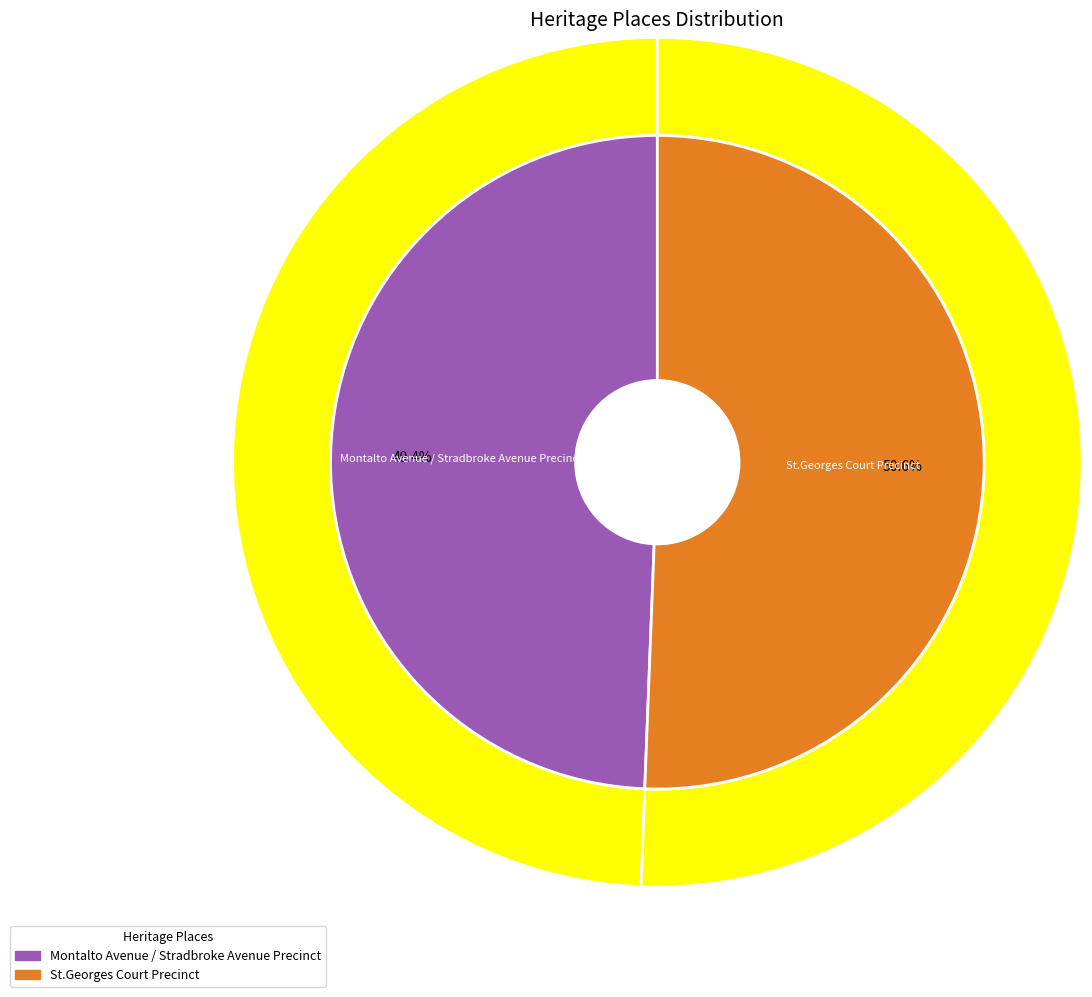

How much of the chart is everything except Montalto Avenue / Stradbroke Avenue Precinct?

50.6%